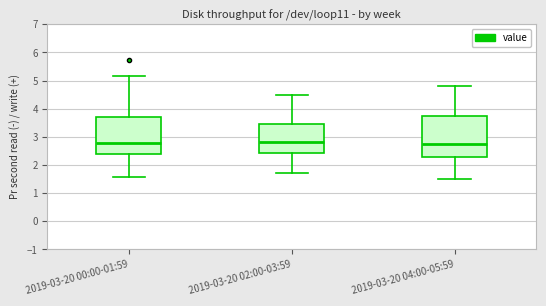

Reading left to right, read every box against the y-axis: the position of its median line, the range the box covers, and the ends of its whiskers. The values are not printed on the chart, so give them approximately, as read against the axis.

2019-03-20 00:00-01:59: median 2.8, box 2.4 to 3.7, whiskers 1.6 to 5.2
2019-03-20 02:00-03:59: median 2.8, box 2.4 to 3.5, whiskers 1.7 to 4.5
2019-03-20 04:00-05:59: median 2.8, box 2.3 to 3.7, whiskers 1.5 to 4.8